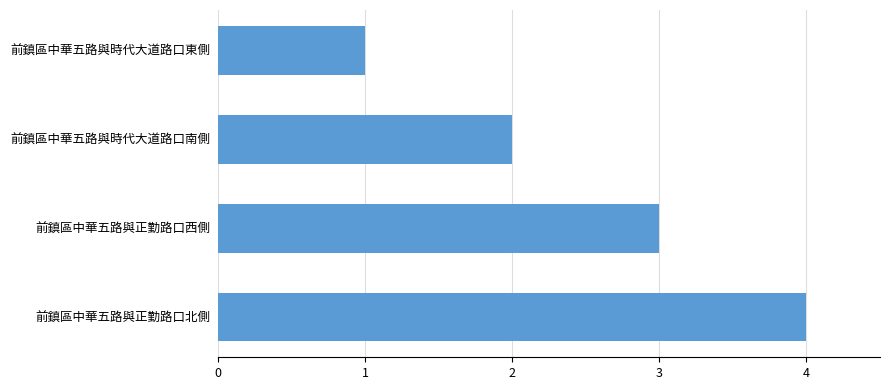

What is the sum of the values at 前鎮區中華五路與正勤路口北側 and 前鎮區中華五路與時代大道路口東側?

5